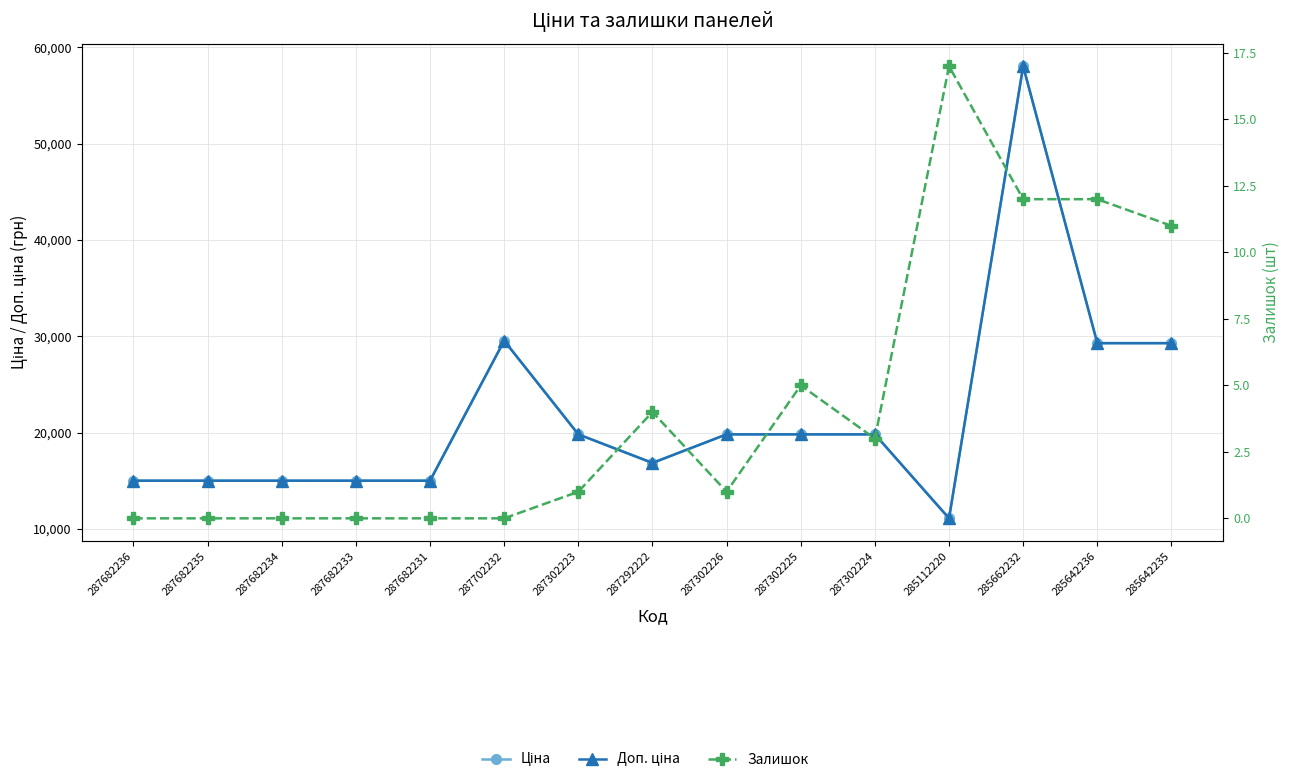

What is the value of the Доп. ціна point at the 14th from the left?

29294.9